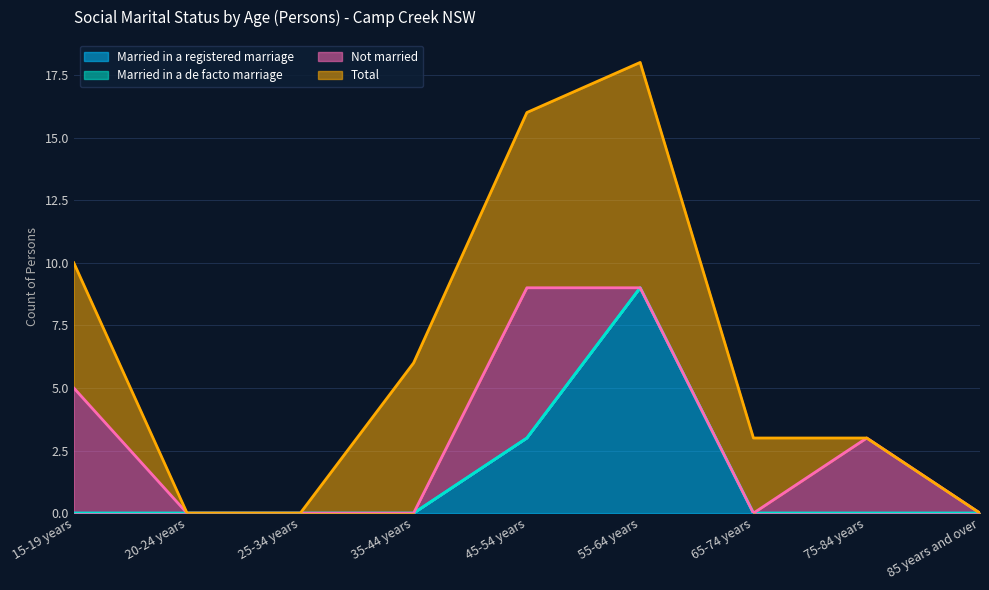

What is the difference between the maximum and minimum values in the Not married series?

6